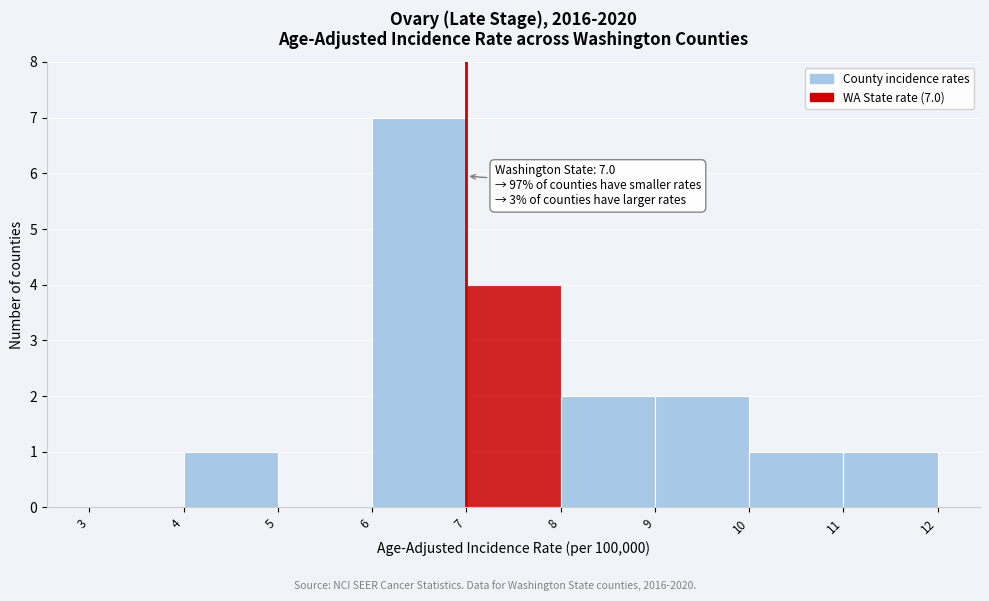

Which range on the x-axis has the tallest bar?

6 to 7